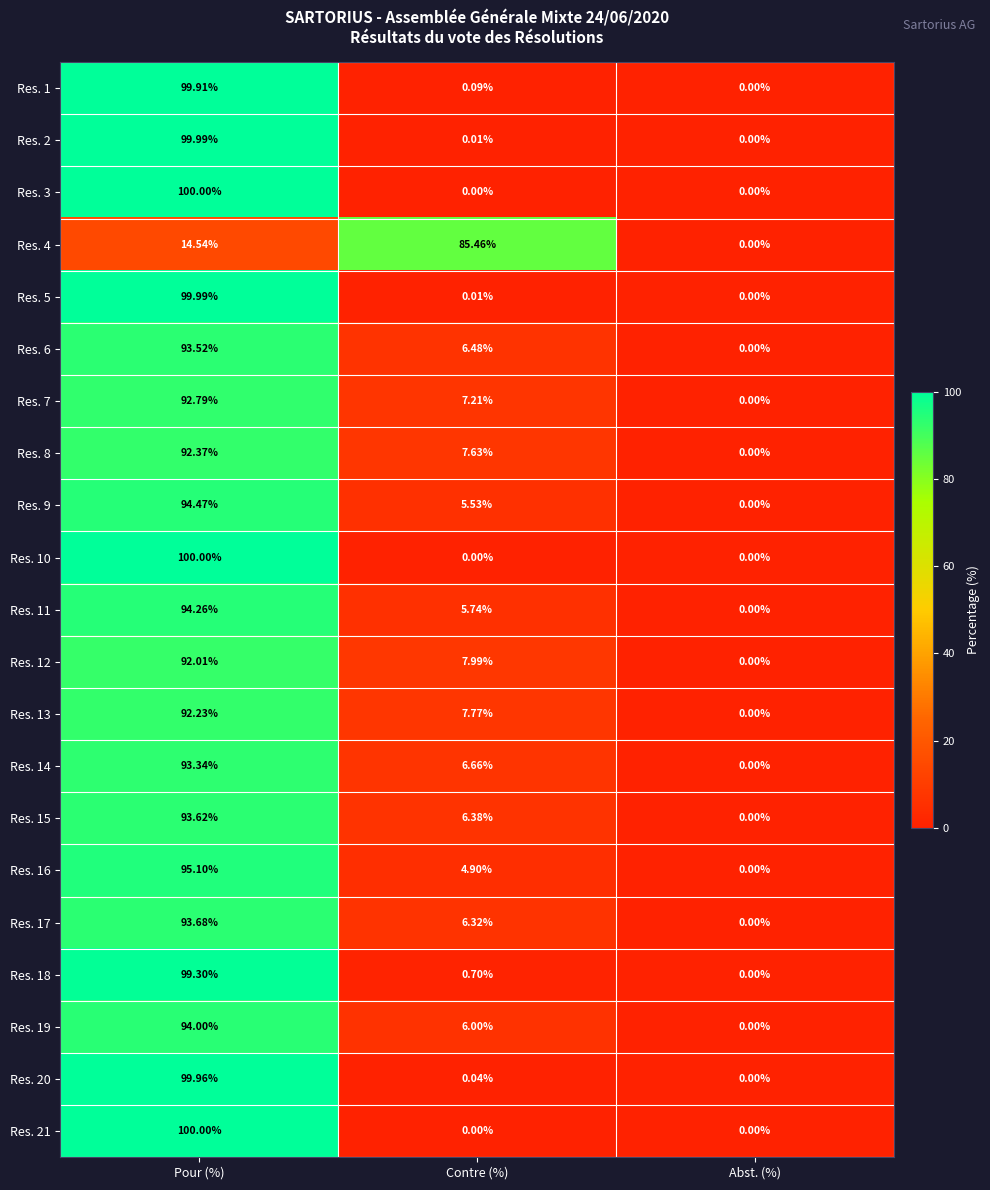

Count the number of data series in this chart.

21